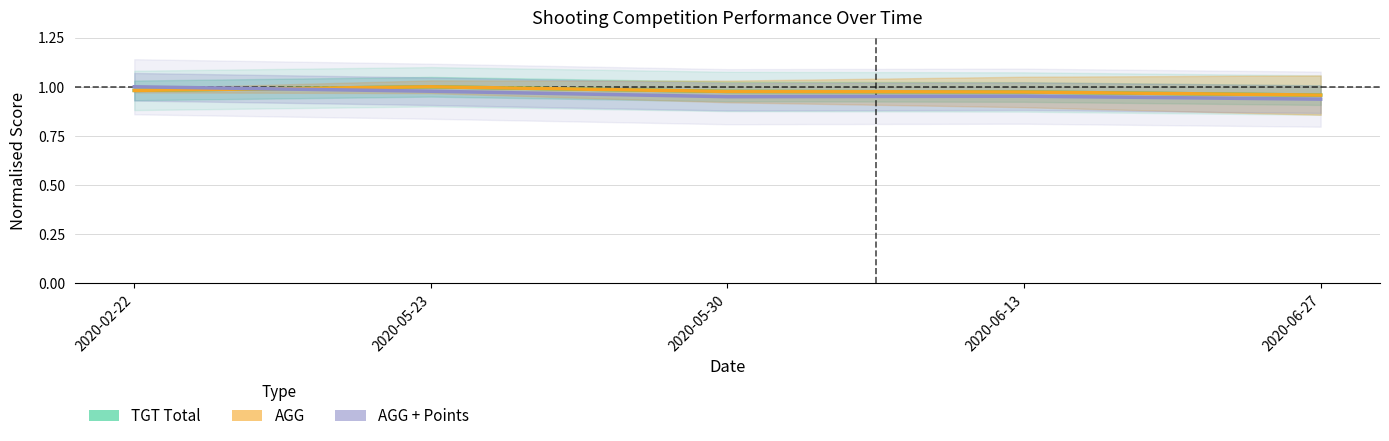

After their last crossing, which series has the higher values: AGG + Points or AGG?

AGG